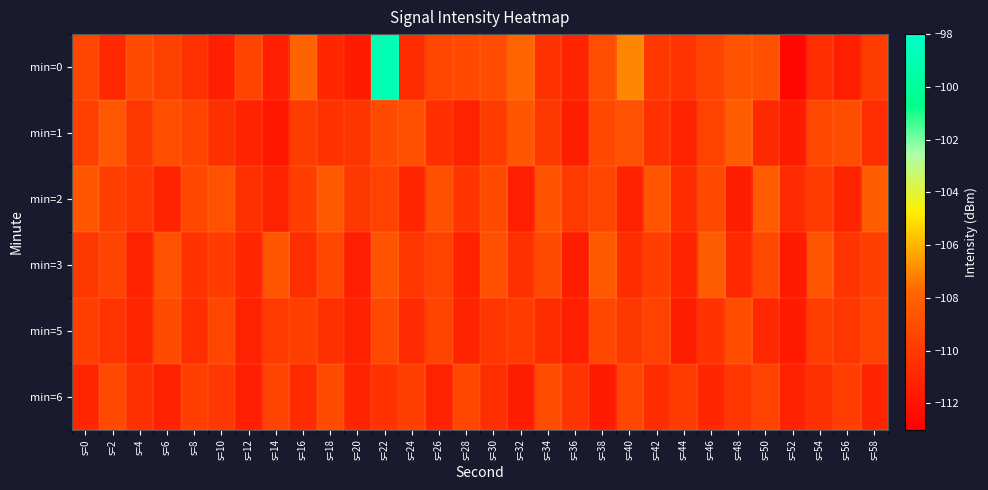

Which series has the widest spread of values?

min=0